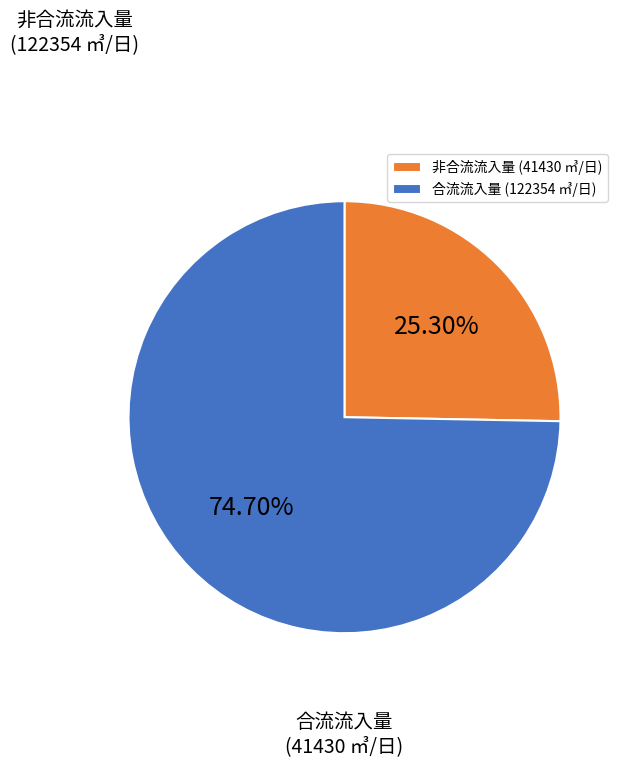

Do 合流流入量 (122354 ㎥/日) and 非合流流入量 (41430 ㎥/日) together represent more than half of the pie?

Yes